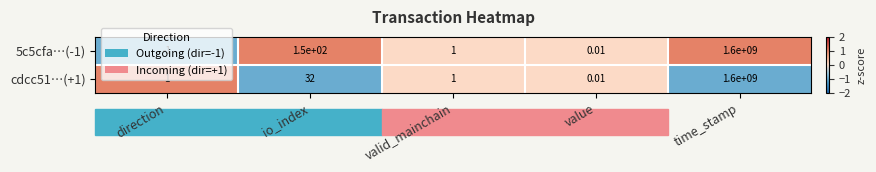

Count the number of categories in the chart.

5